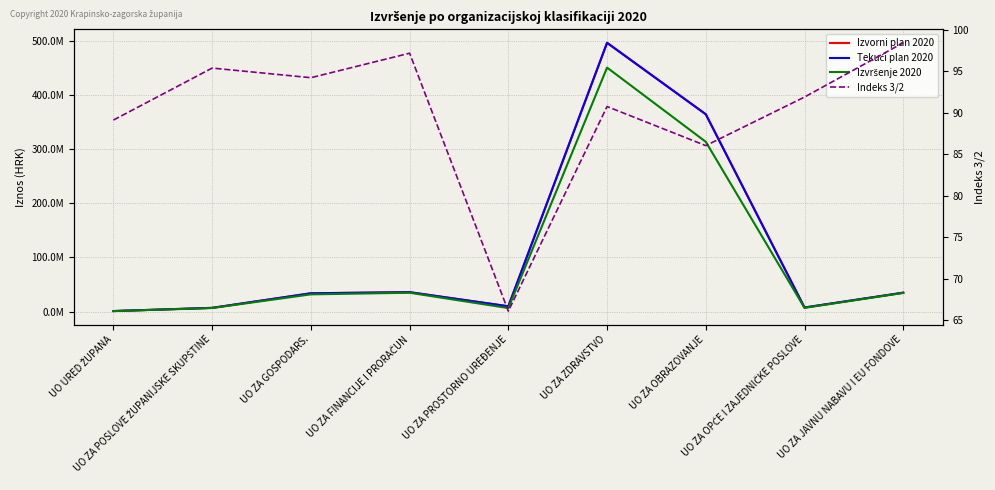

Which series has the largest total across all categories?

Izvorni plan 2020